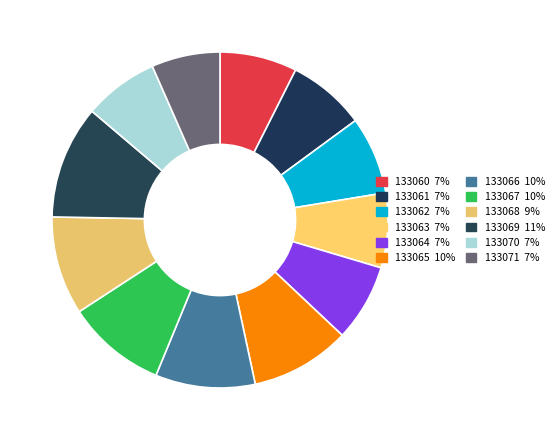

Which has a higher value, 133067 or 133071?

133067